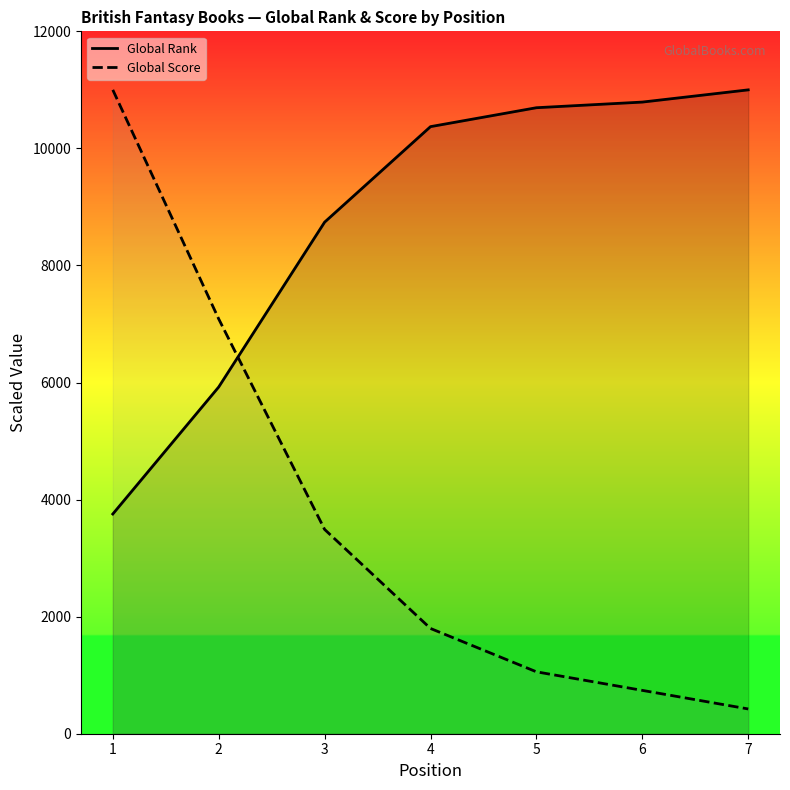

How many values in the Global Score series exceed 1798?

4